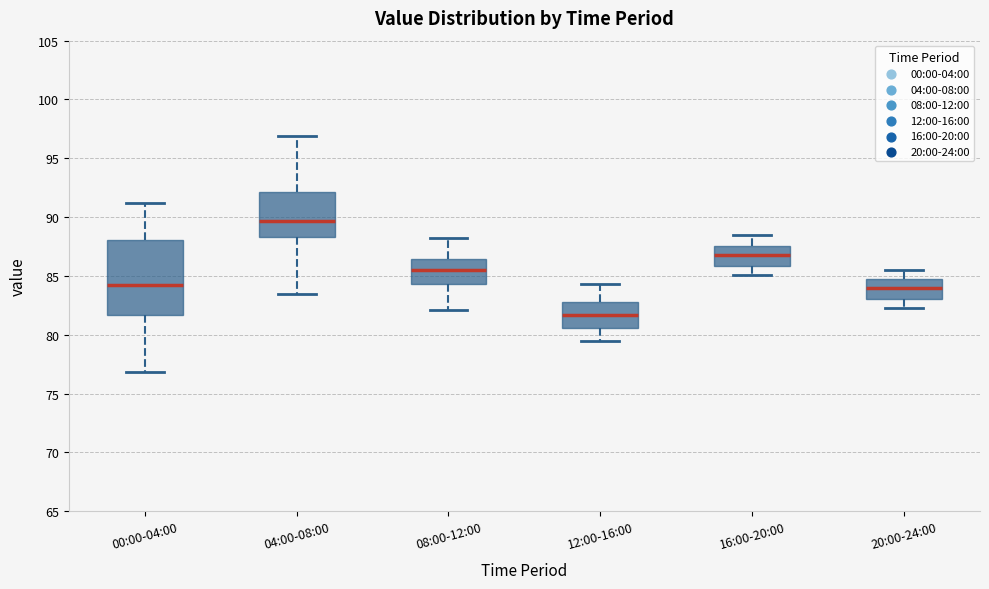

Reading left to right, read every box against the y-axis: the position of its median line, the range the box covers, and the ends of its whiskers. The values are not printed on the chart, so give them approximately, as read against the axis.

00:00-04:00: median 84.5, box 81.5 to 88.0, whiskers 77.0 to 91.0
04:00-08:00: median 89.5, box 88.5 to 92.0, whiskers 83.5 to 97.0
08:00-12:00: median 85.5, box 84.5 to 86.5, whiskers 82.0 to 88.0
12:00-16:00: median 81.5, box 80.5 to 83.0, whiskers 79.5 to 84.5
16:00-20:00: median 87.0, box 86.0 to 87.5, whiskers 85.0 to 88.5
20:00-24:00: median 84.0, box 83.0 to 84.5, whiskers 82.5 to 85.5